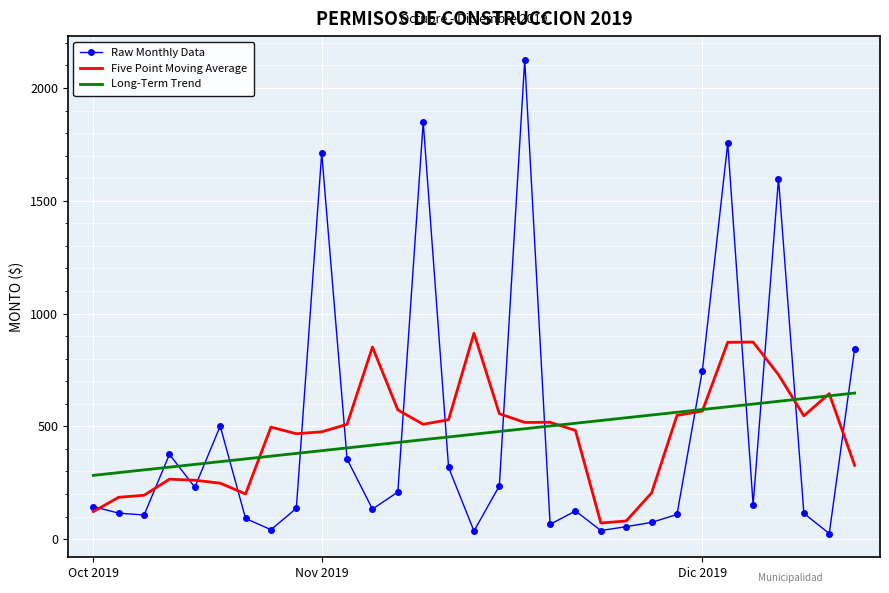

What is the minimum value for Long-Term Trend?

282.8